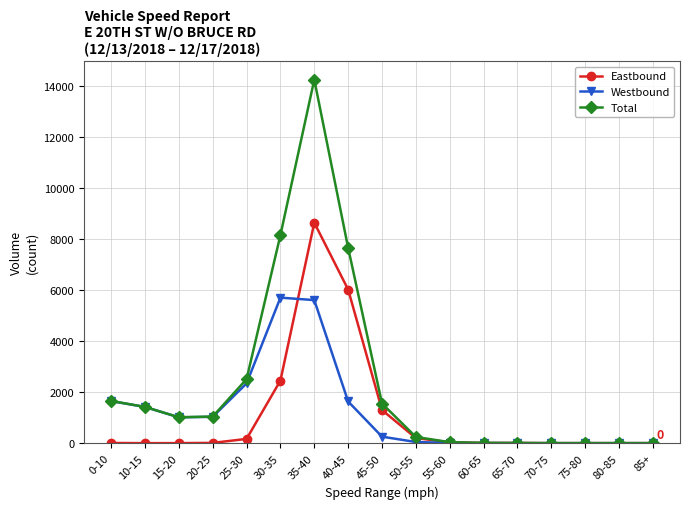

At which label is Total closest to 7124?

40-45